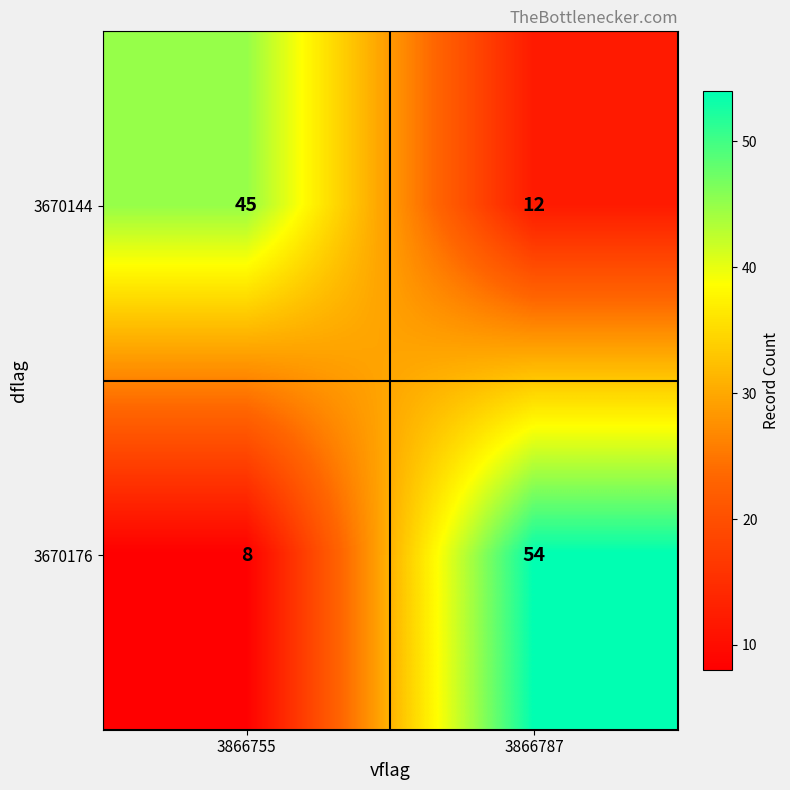

What is the total value across all series at 3866787?

66